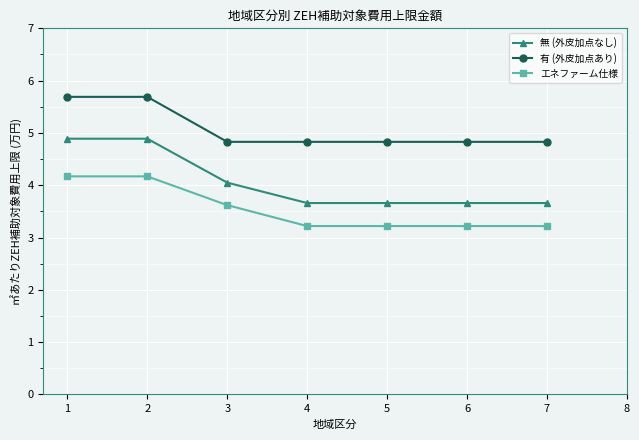

At which label is エネファーム仕様 closest to 3?

4